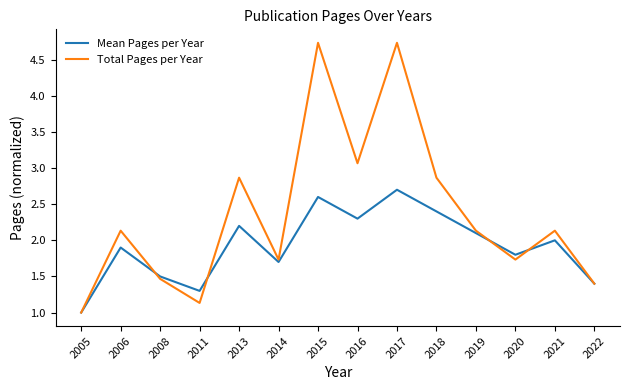

The Total Pages per Year series shows 1.0 at 2021. True or false?

False